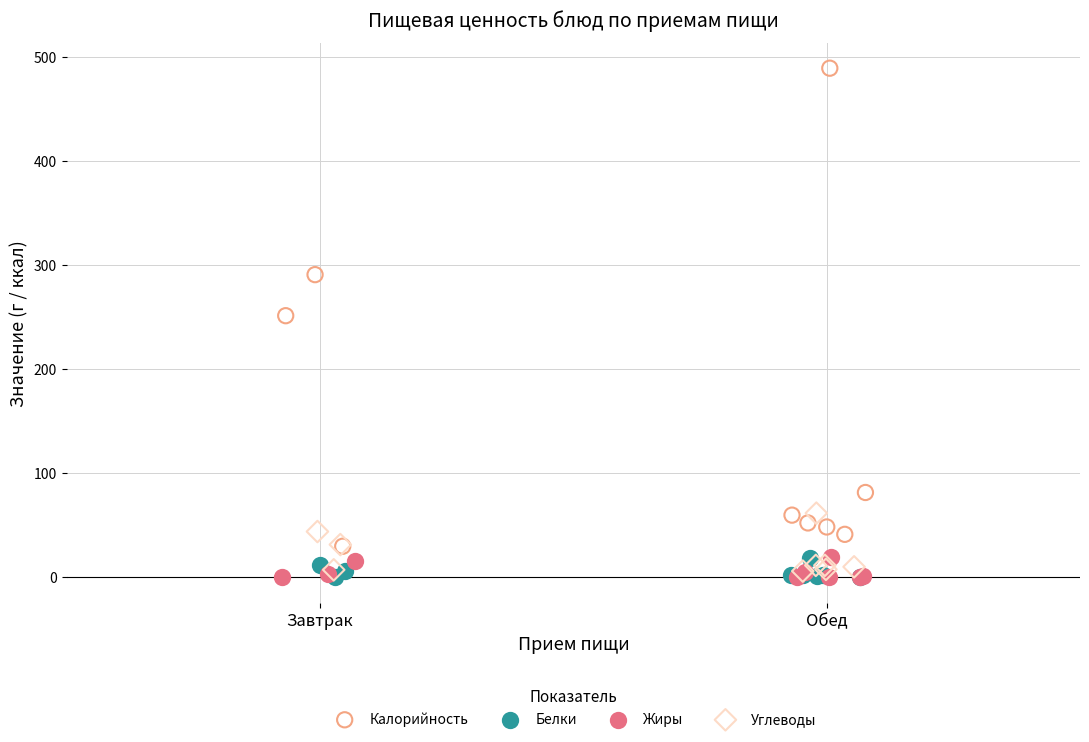

Which series contains the highest Y value?

Калорийность